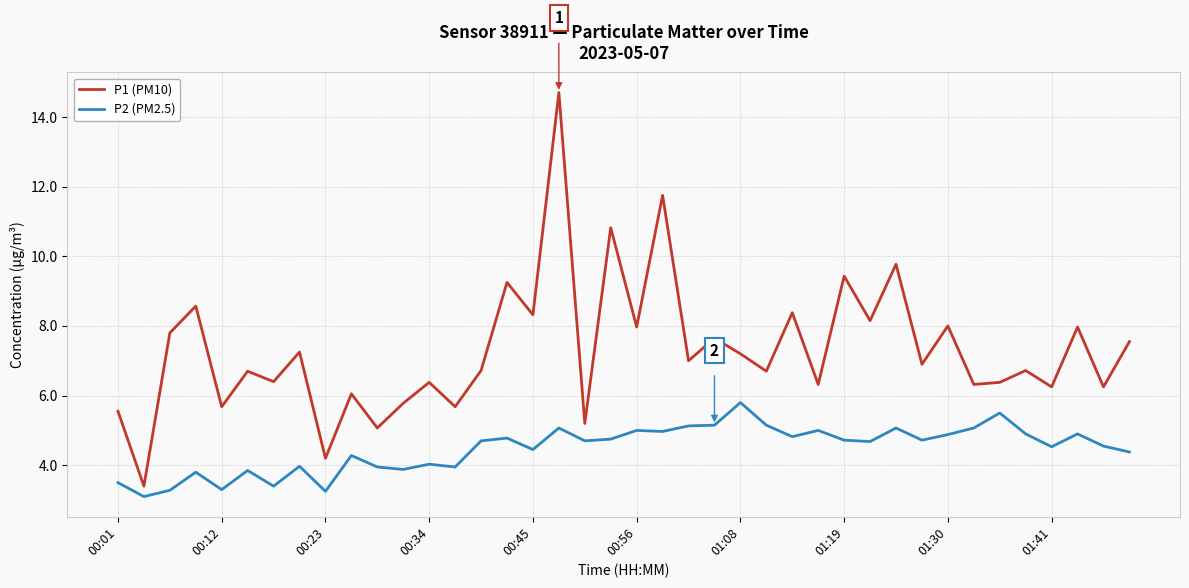

What is the lowest value of the P1 (PM10) series?

3.4